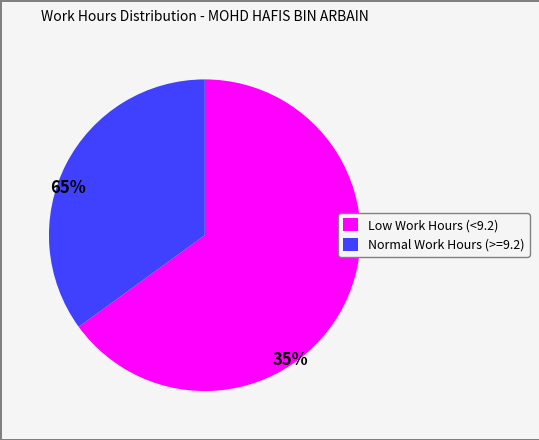

Which slice is the smallest?

Normal Work Hours (>=9.2)